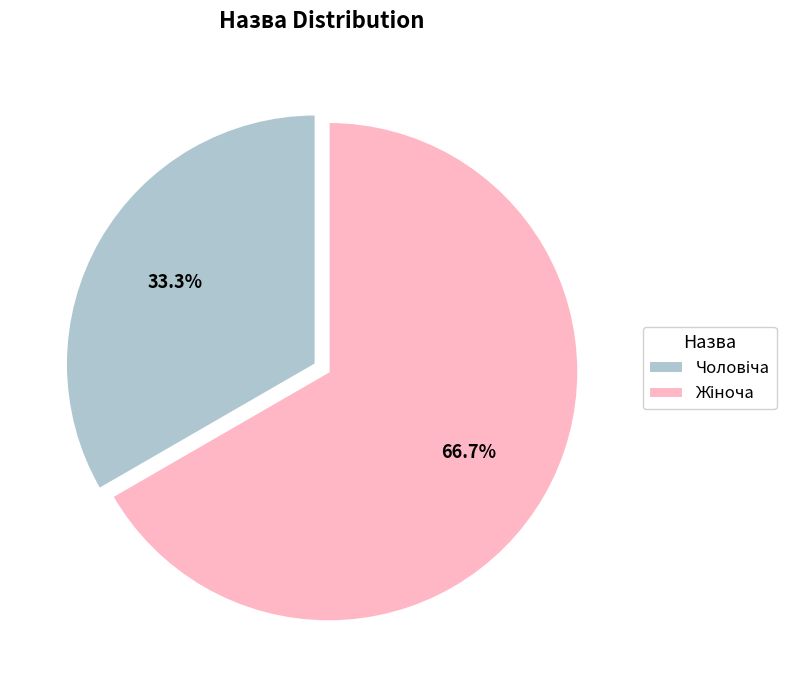

Does any single category account for the majority?

Yes